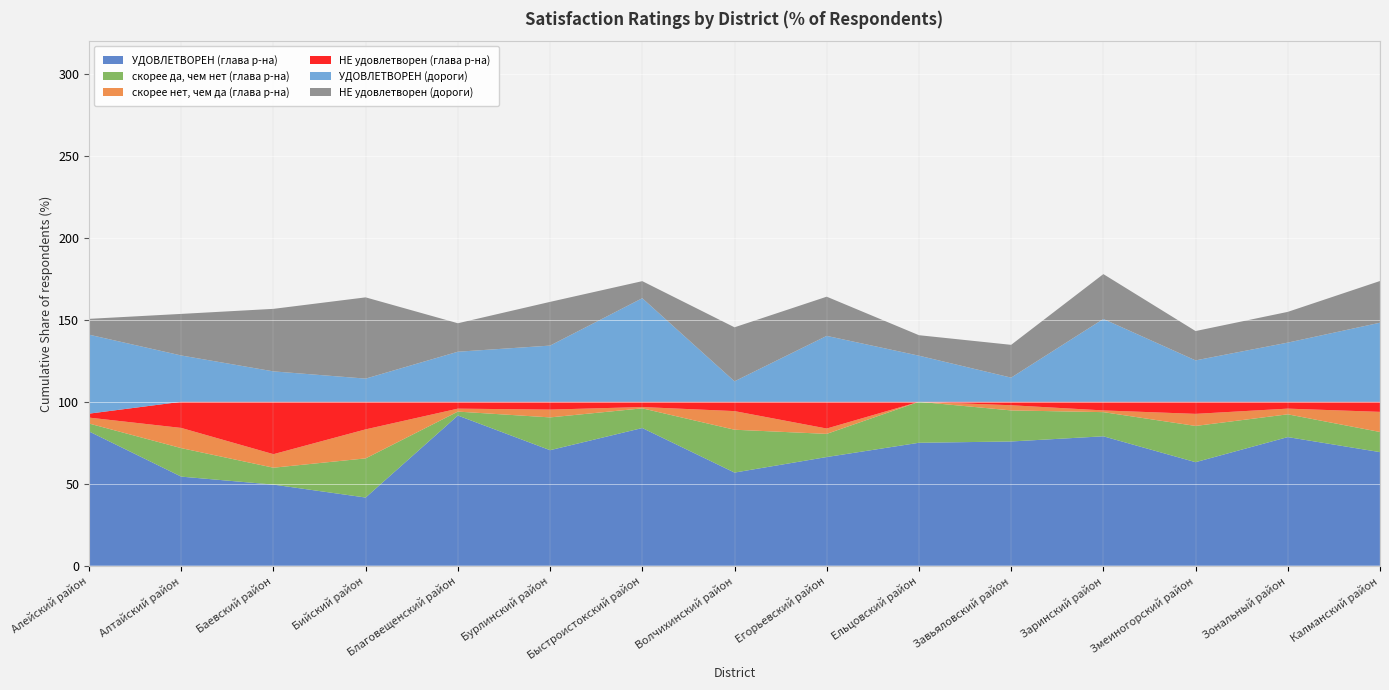

Reading right to left, list all the values displayed in this chart.

УДОВЛЕТВОРЕН (глава р-на): Калманский район=69.3	Зональный район=78.5	Змеиногорский район=63.2	Заринский район=79.0	Завьяловский район=75.8	Ельцовский район=75.0	Егорьевский район=66.3	Волчихинский район=56.8	Быстроистокский район=84.0	Бурлинский район=70.5	Благовещенский район=91.6	Бийский район=41.6	Баевский район=49.5	Алтайский район=54.4	Алейский район=81.9
скорее да, чем нет (глава р-на): Калманский район=12.3	Зональный район=13.9	Змеиногорский район=22.1	Заринский район=14.7	Завьяловский район=18.9	Ельцовский район=25.0	Егорьевский район=14.1	Волчихинский район=26.1	Быстроистокский район=12.0	Бурлинский район=20.0	Благовещенский район=2.4	Бийский район=23.9	Баевский район=10.3	Алтайский район=17.4	Алейский район=4.8
скорее нет, чем да (глава р-на): Калманский район=12.3	Зональный район=3.5	Змеиногорский район=7.4	Заринский район=1.1	Завьяловский район=3.2	Ельцовский район=0.0	Егорьевский район=3.3	Волчихинский район=11.4	Быстроистокский район=0.8	Бурлинский район=4.8	Благовещенский район=1.8	Бийский район=17.7	Баевский район=8.2	Алтайский район=12.3	Алейский район=3.6
НЕ удовлетворен (глава р-на): Калманский район=6.1	Зональный район=4.2	Змеиногорский район=7.4	Заринский район=5.3	Завьяловский район=2.1	Ельцовский район=0.0	Егорьевский район=16.3	Волчихинский район=5.7	Быстроистокский район=3.2	Бурлинский район=4.8	Благовещенский район=4.2	Бийский район=16.8	Баевский район=32.0	Алтайский район=15.9	Алейский район=2.4
УДОВЛЕТВОРЕН (дороги): Калманский район=48.2	Зональный район=36.1	Змеиногорский район=25.3	Заринский район=50.5	Завьяловский район=14.7	Ельцовский район=28.1	Егорьевский район=40.2	Волчихинский район=12.5	Быстроистокский район=63.2	Бурлинский район=34.3	Благовещенский район=30.5	Бийский район=14.2	Баевский район=18.6	Алтайский район=28.3	Алейский район=48.2
НЕ удовлетворен (дороги): Калманский район=25.4	Зональный район=18.8	Змеиногорский район=17.9	Заринский район=27.4	Завьяловский район=20.0	Ельцовский район=12.5	Егорьевский район=23.9	Волчихинский район=33.0	Быстроистокский район=10.4	Бурлинский район=26.7	Благовещенский район=17.4	Бийский район=49.6	Баевский район=38.1	Алтайский район=25.4	Алейский район=9.6